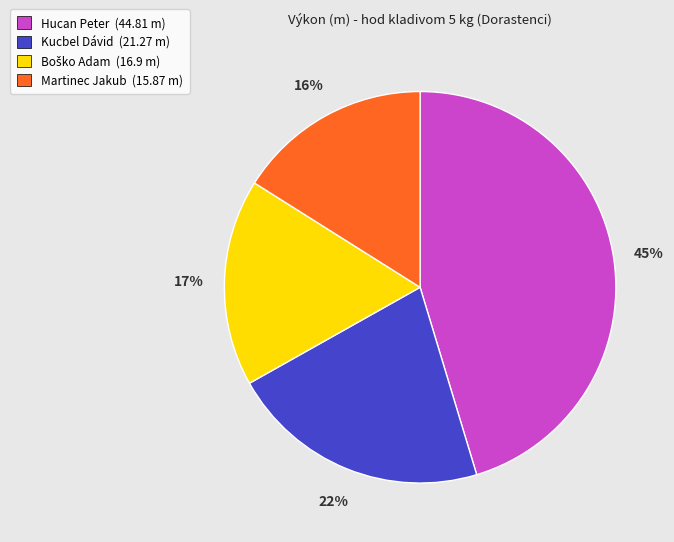

What percentage is the Kucbel Dávid slice, to the nearest percent?

22%